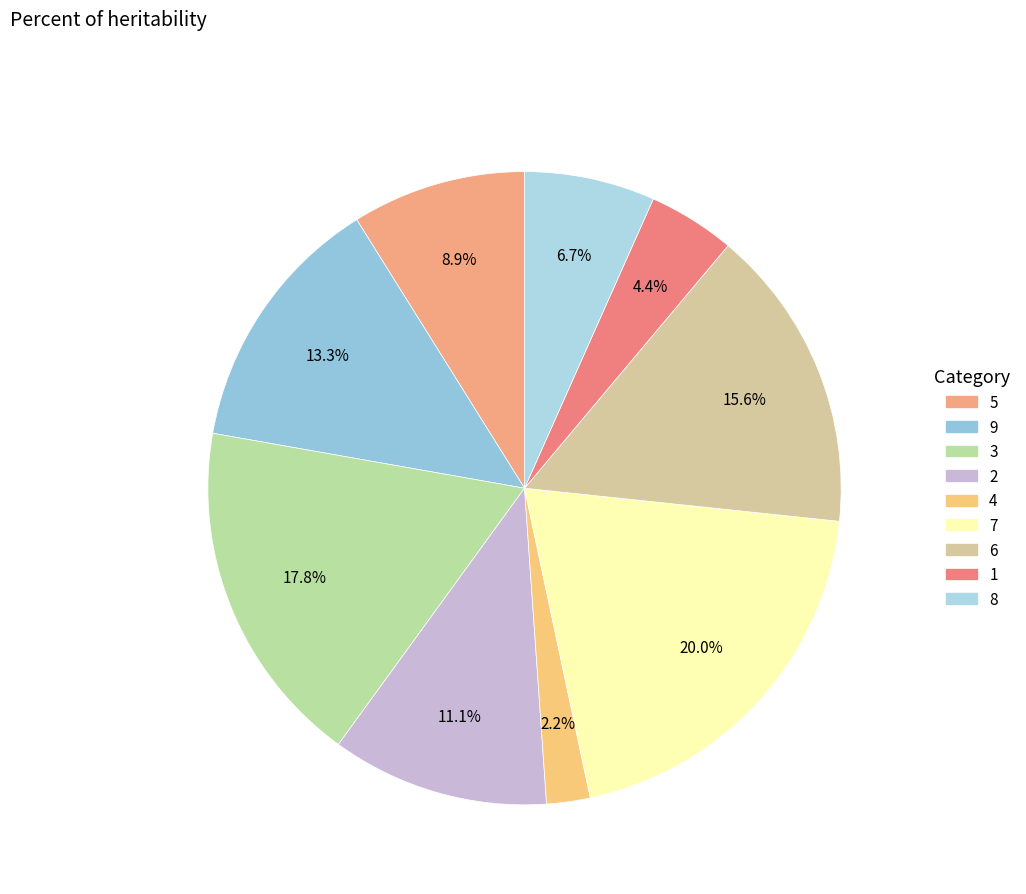

Rank the categories by value from lowest to highest.

4, 1, 8, 5, 2, 9, 6, 3, 7